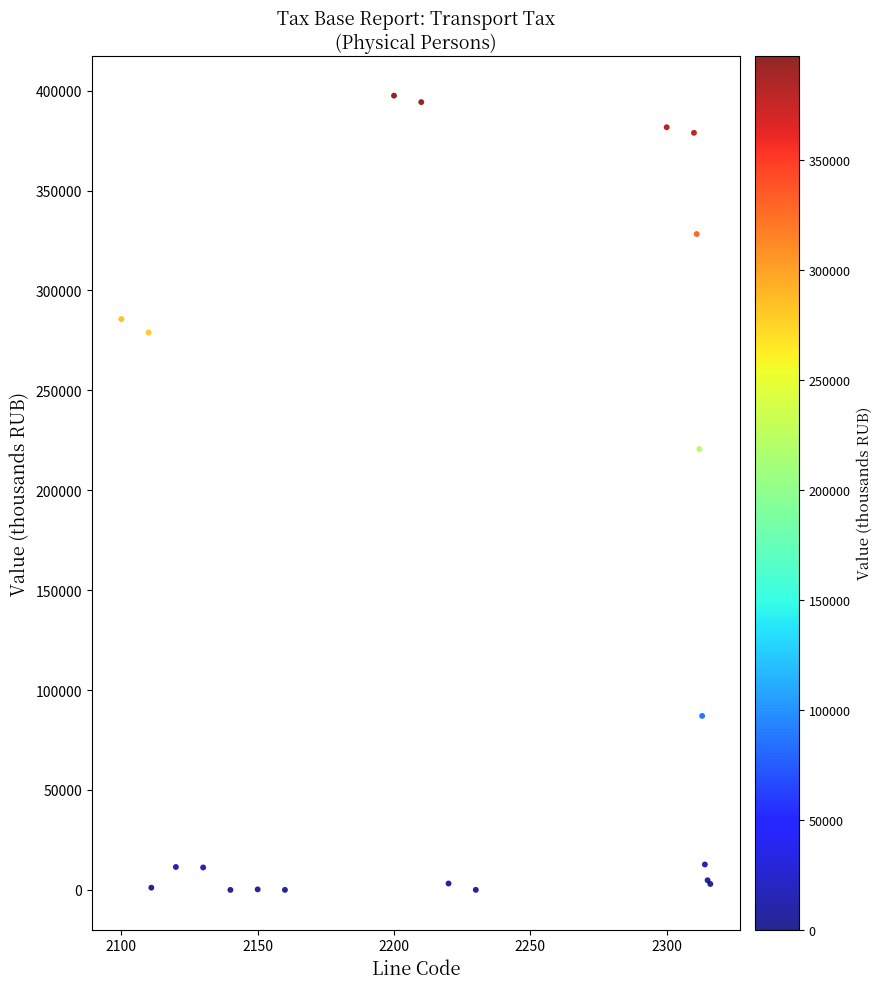

What Y value in the scatter plot is closest to 198736?

220633